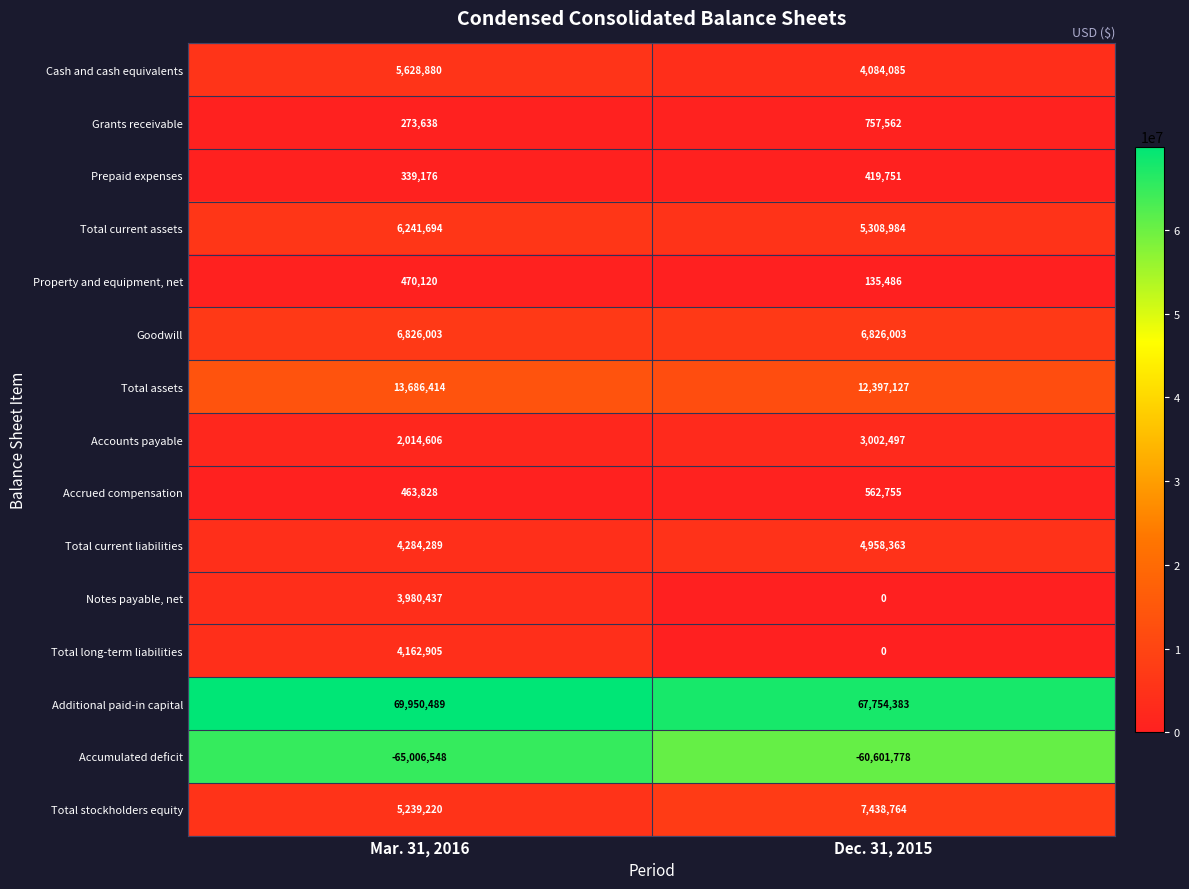

List the series in order of their peak value, lowest first.

Accumulated deficit, Prepaid expenses, Property and equipment, net, Accrued compensation, Grants receivable, Accounts payable, Notes payable, net, Total long-term liabilities, Total current liabilities, Cash and cash equivalents, Total current assets, Goodwill, Total stockholders equity, Total assets, Additional paid-in capital